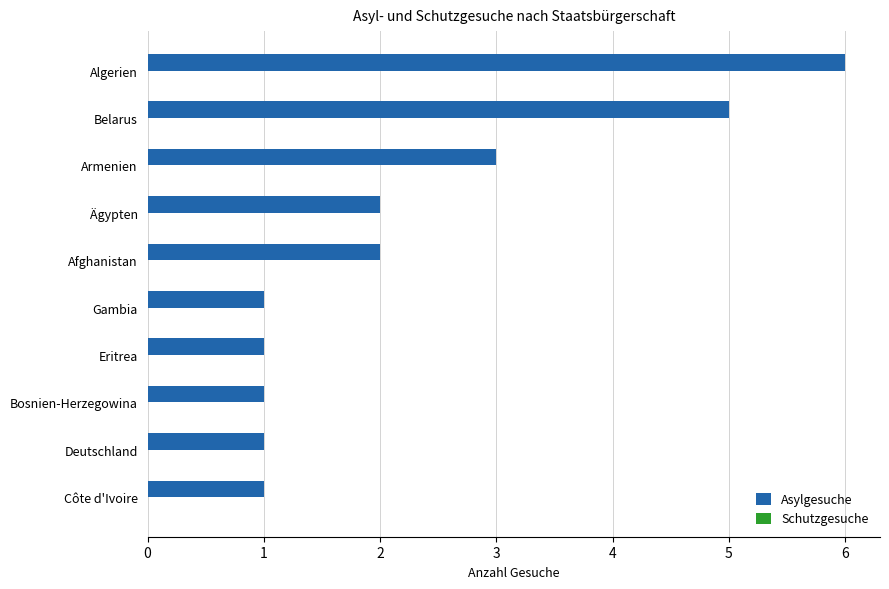

Read the value at Belarus.

5